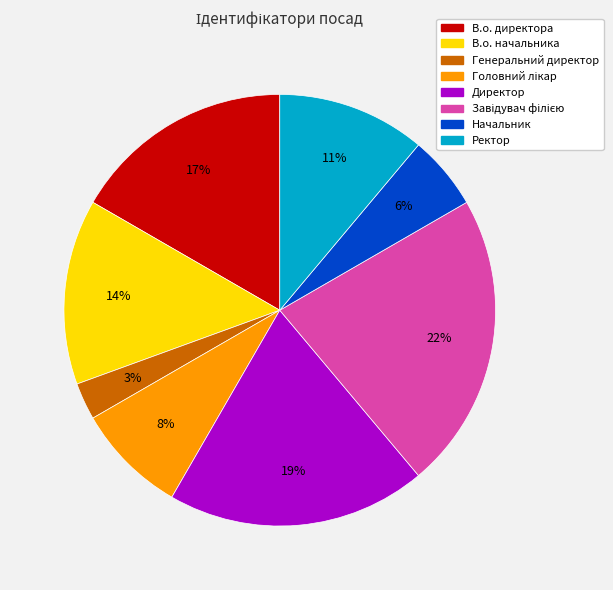

How many segments does this pie chart have?

8